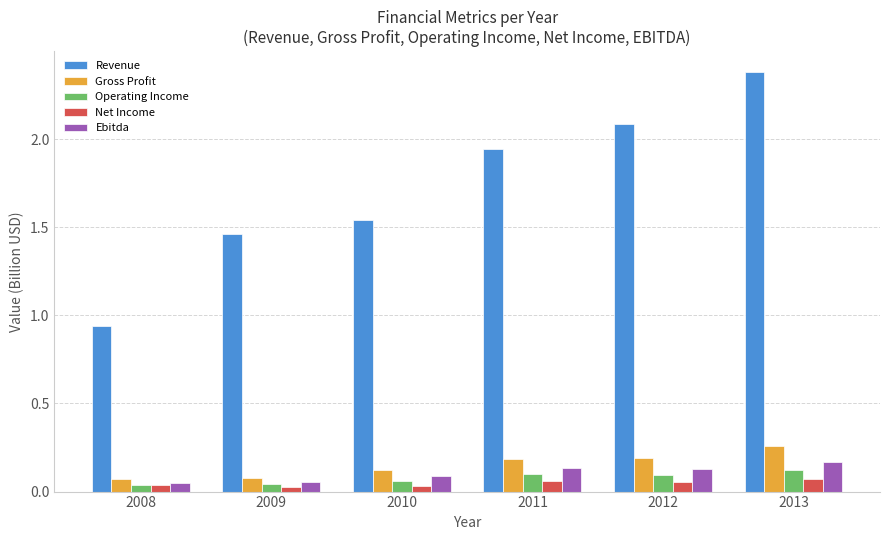

At which label does Revenue first exceed 1?

2009